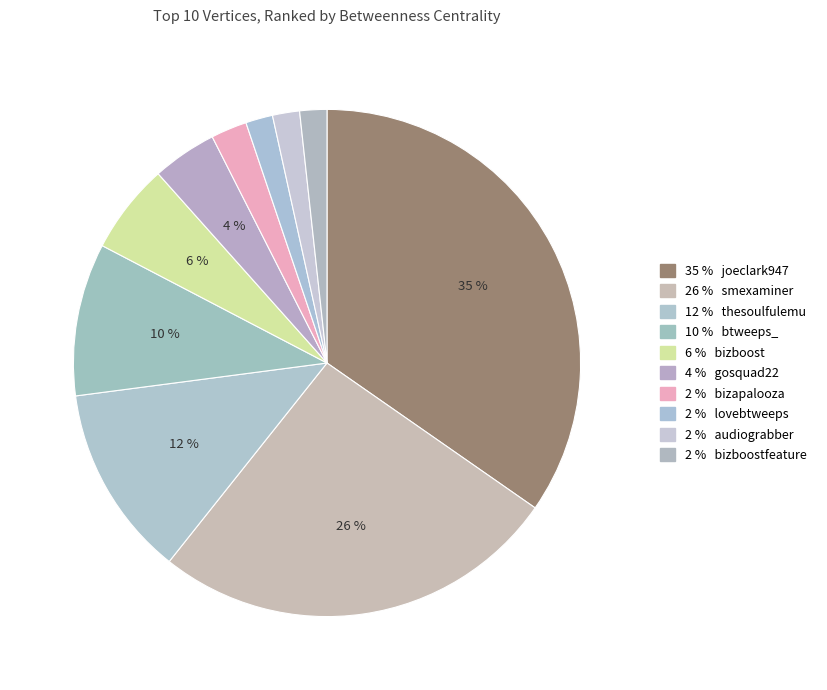

How many segments does this pie chart have?

10